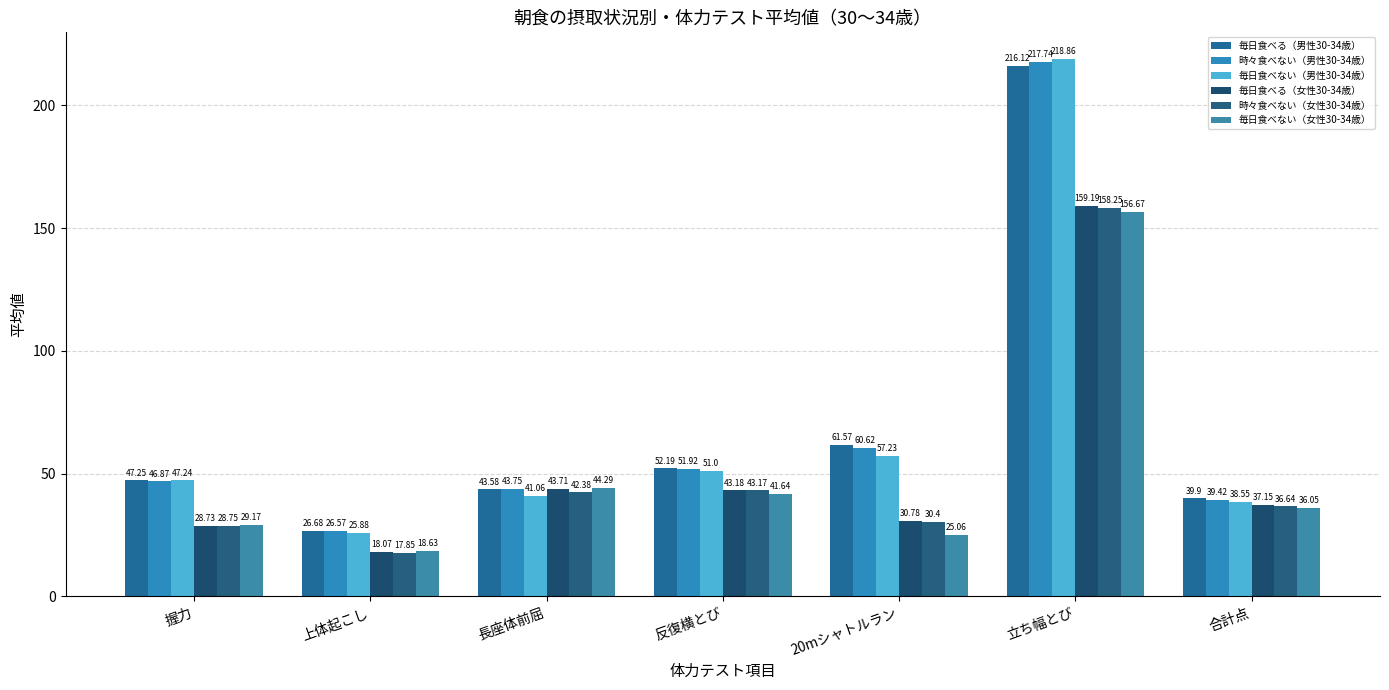

What is the difference between the highest and lowest values at 20mシャトルラン?

36.5